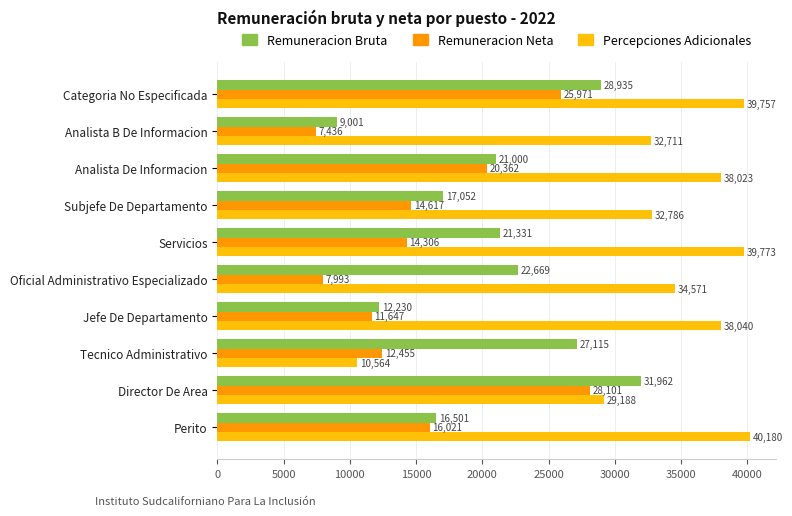

List the series in order of their overall mean, highest first.

Percepciones Adicionales, Remuneracion Bruta, Remuneracion Neta